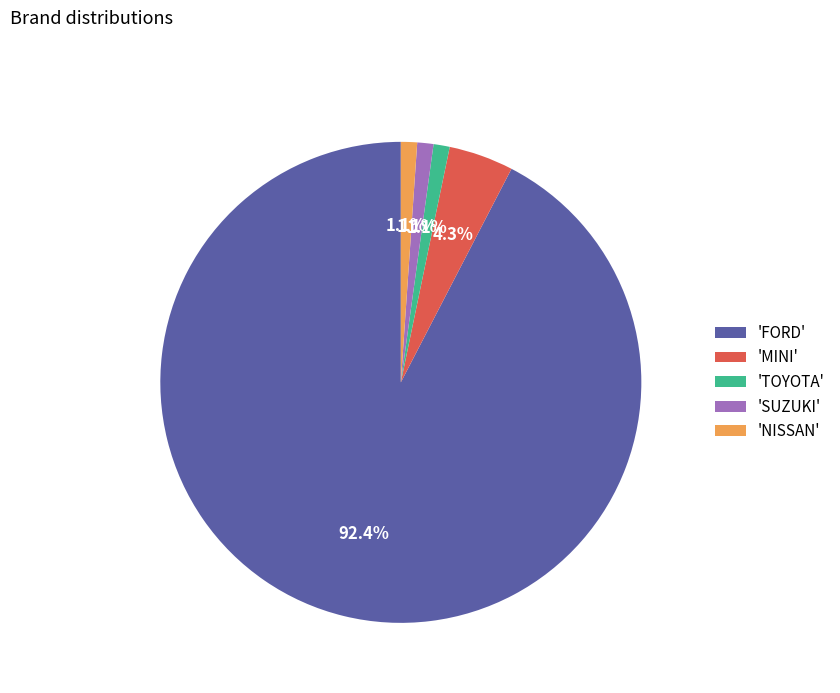

What portion of the pie excludes 'TOYOTA'?

98.9%